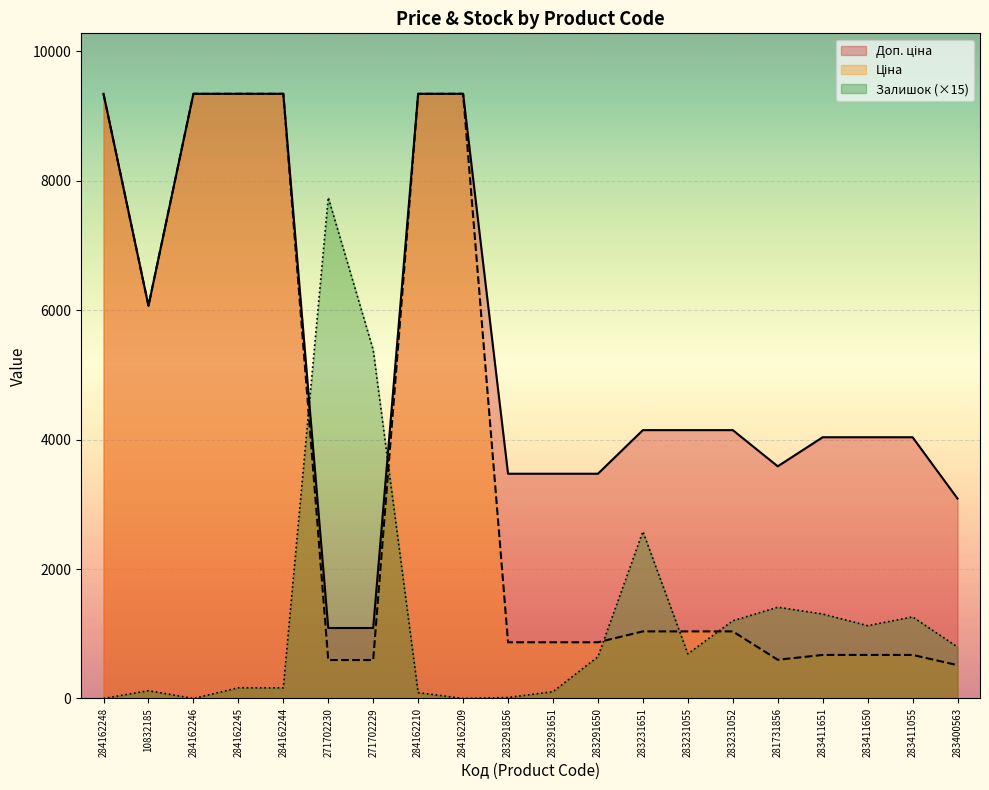

What are all the series names shown in the legend?

Ціна, Доп. ціна, Залишок